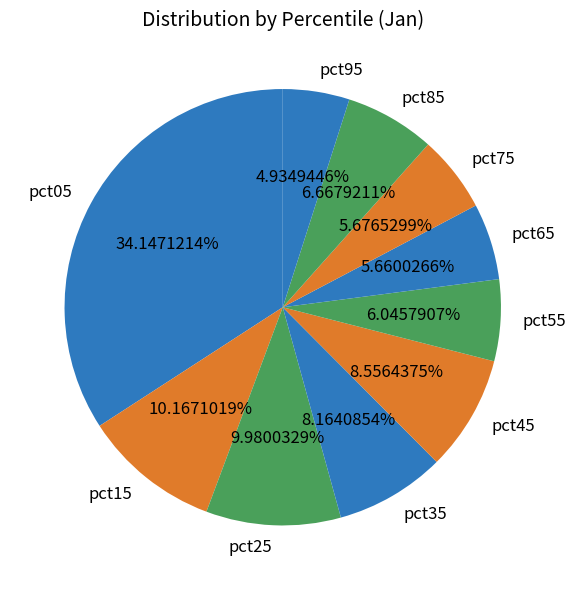

Does any single category account for the majority?

No